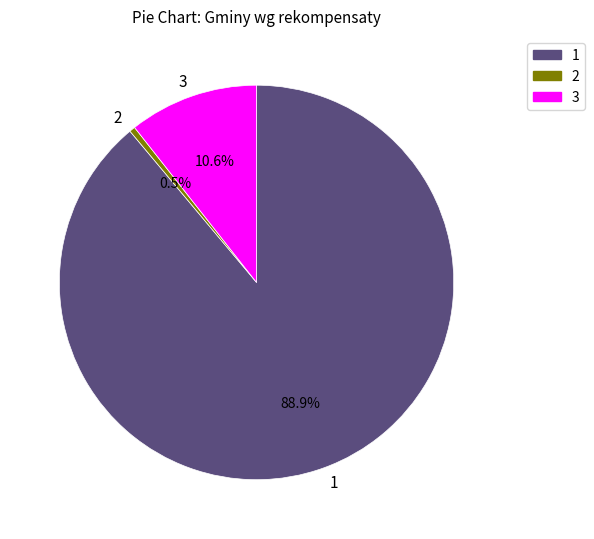

Is there a majority slice in this chart?

Yes